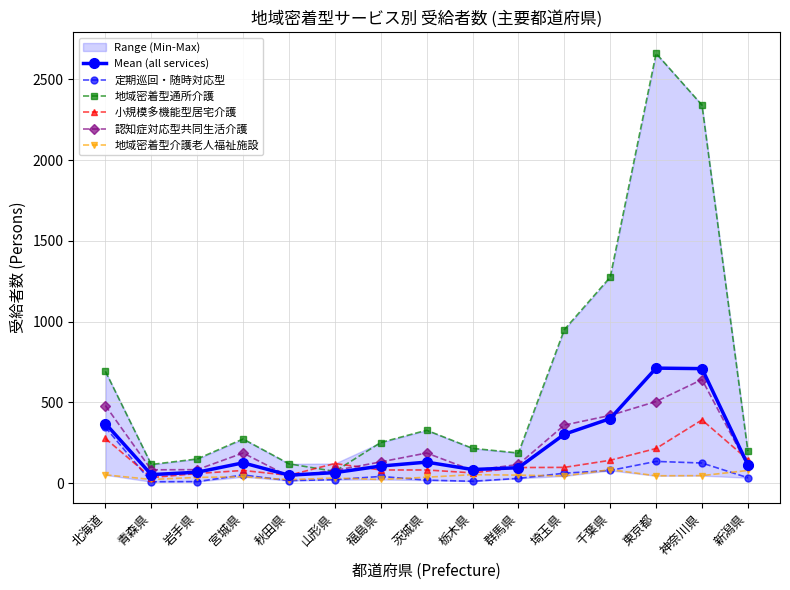

What is the approximate value of 地域密着型介護老人福祉施設 at 青森県?

22.0